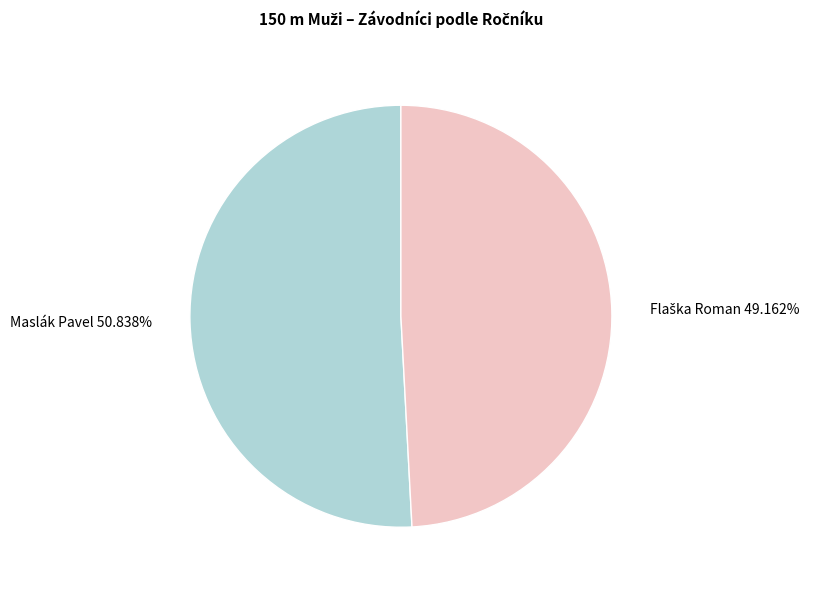

How many segments does this pie chart have?

2